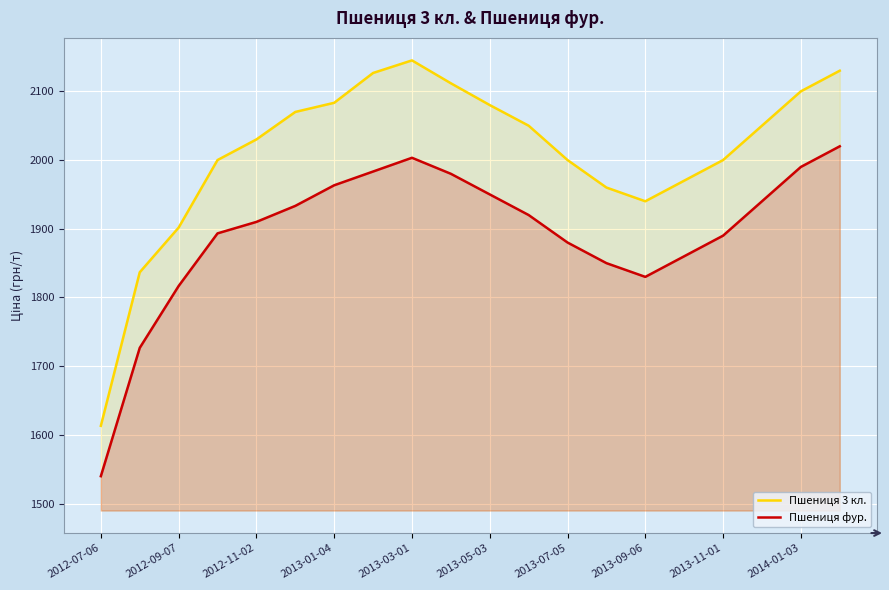

Which label corresponds to the largest value in the chart?

2013-03-01